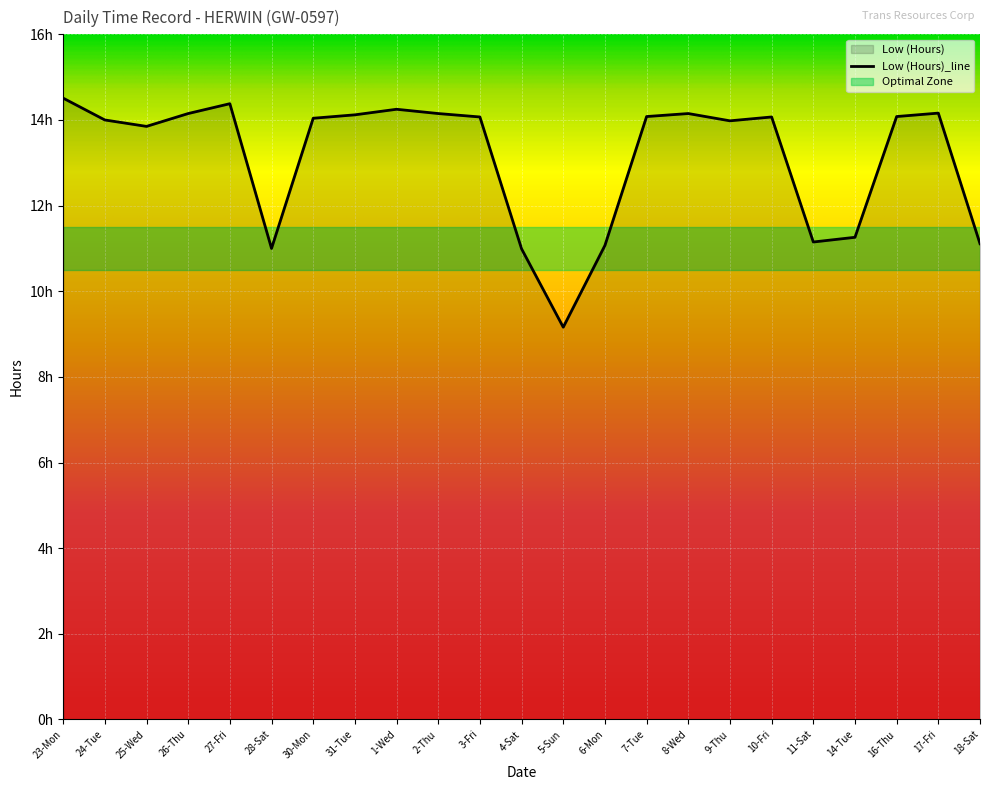

What is the average value?

13.1